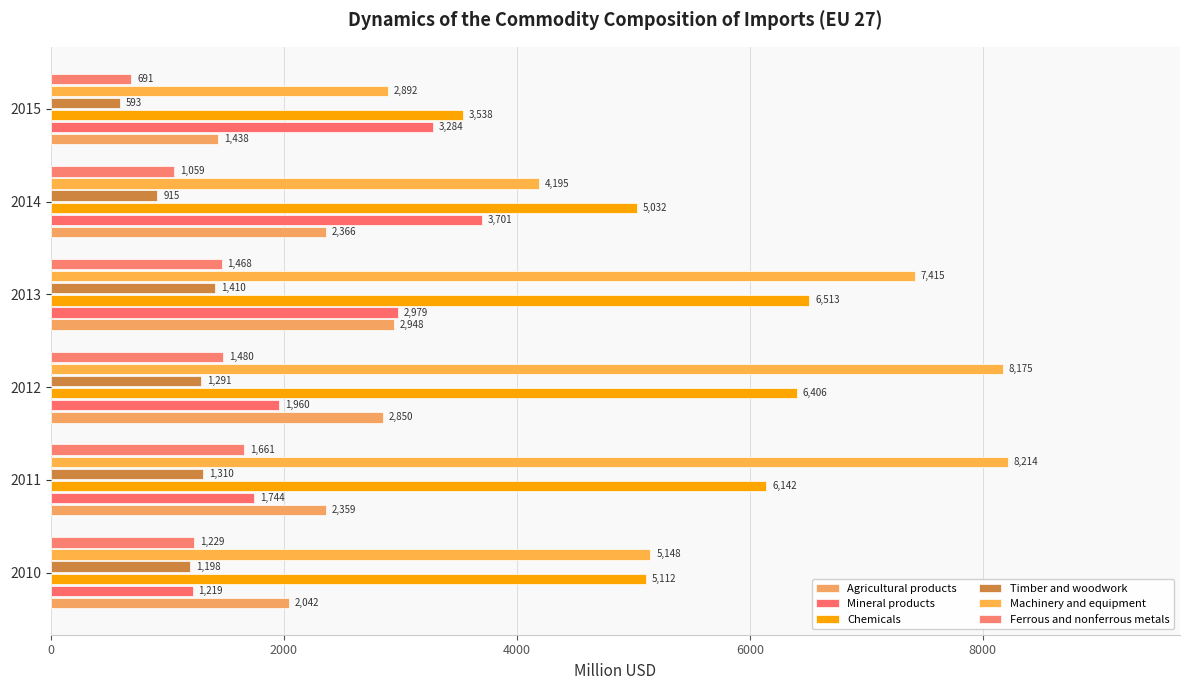

What is the difference between the maximum and second lowest values in the Chemicals series?

1481.0